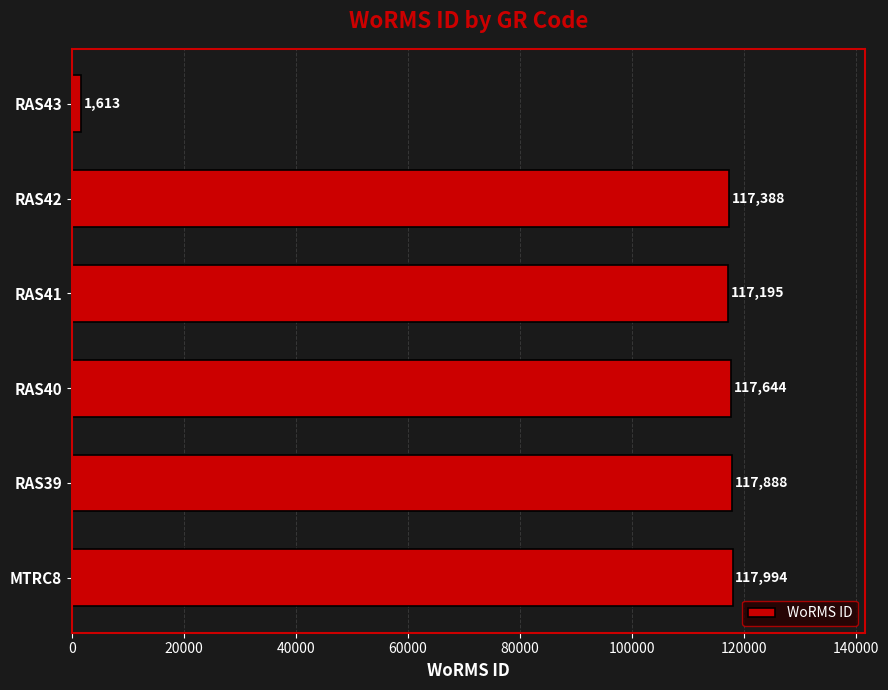

What is the sum of all values?

589722